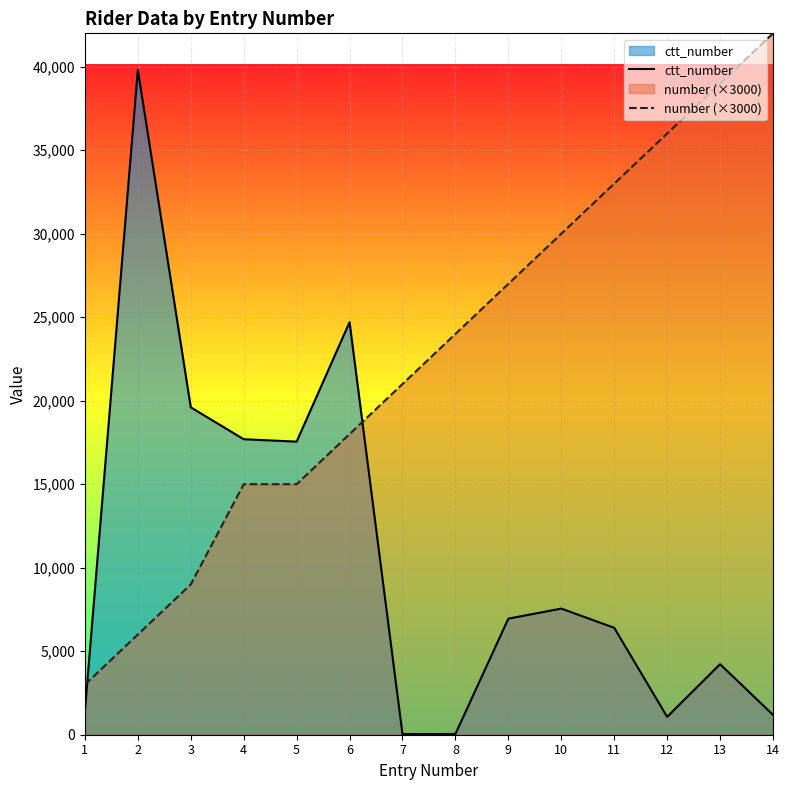

At how many categories does at least one series exceed 9056?

13